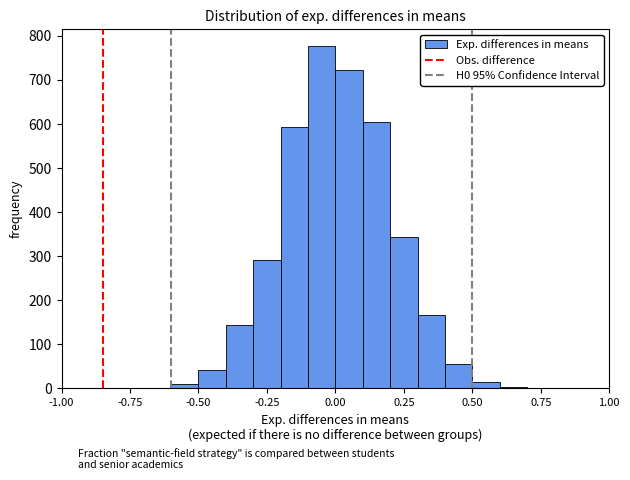

Read against the x-axis, roughly where is the centre of the tallest bar?

-0.05